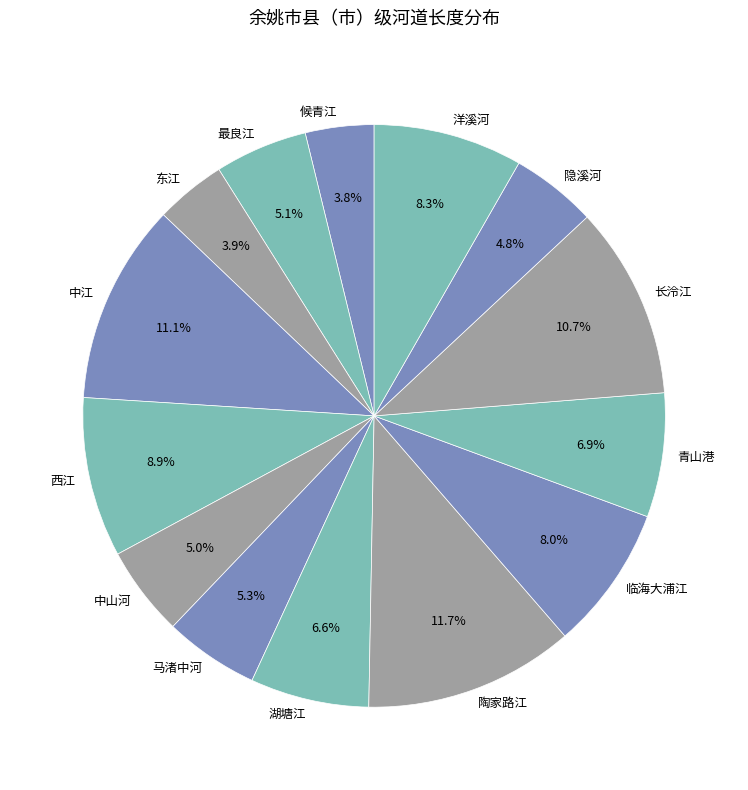

To the nearest percent, what is the difference between the 马渚中河 and 西江 slice percentages?

4%